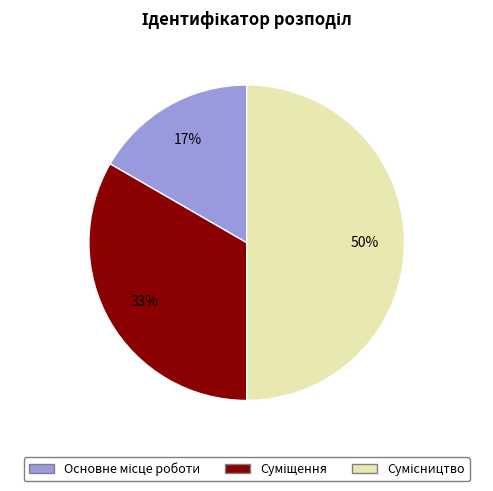

To the nearest percent, what is the average slice percentage?

33%